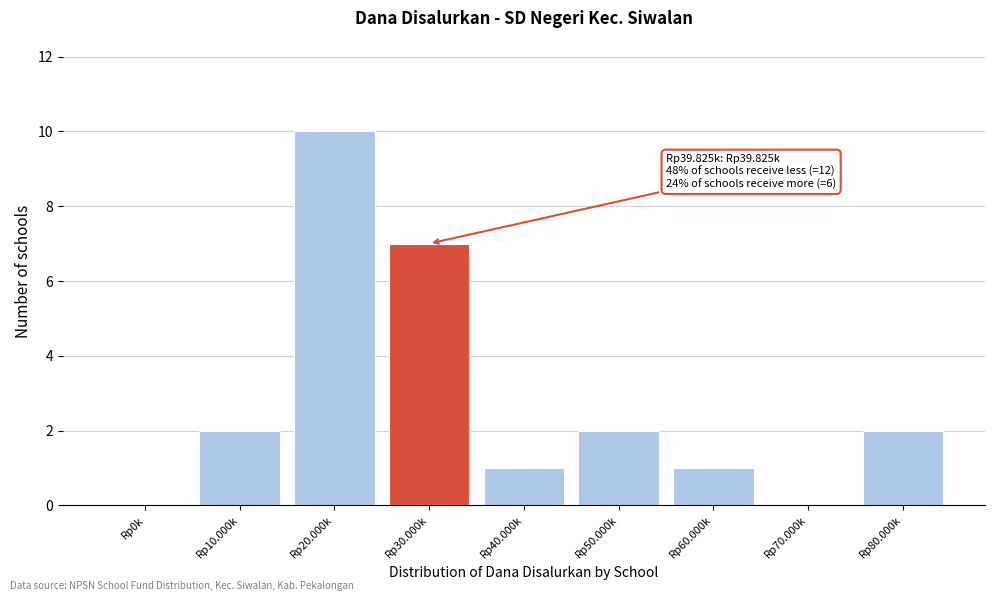

Reading right to left, list all the values displayed in this chart.

Rp80.000k=2	Rp70.000k=0	Rp60.000k=1	Rp50.000k=2	Rp40.000k=1	Rp30.000k=7	Rp20.000k=10	Rp10.000k=2	Rp0k=0